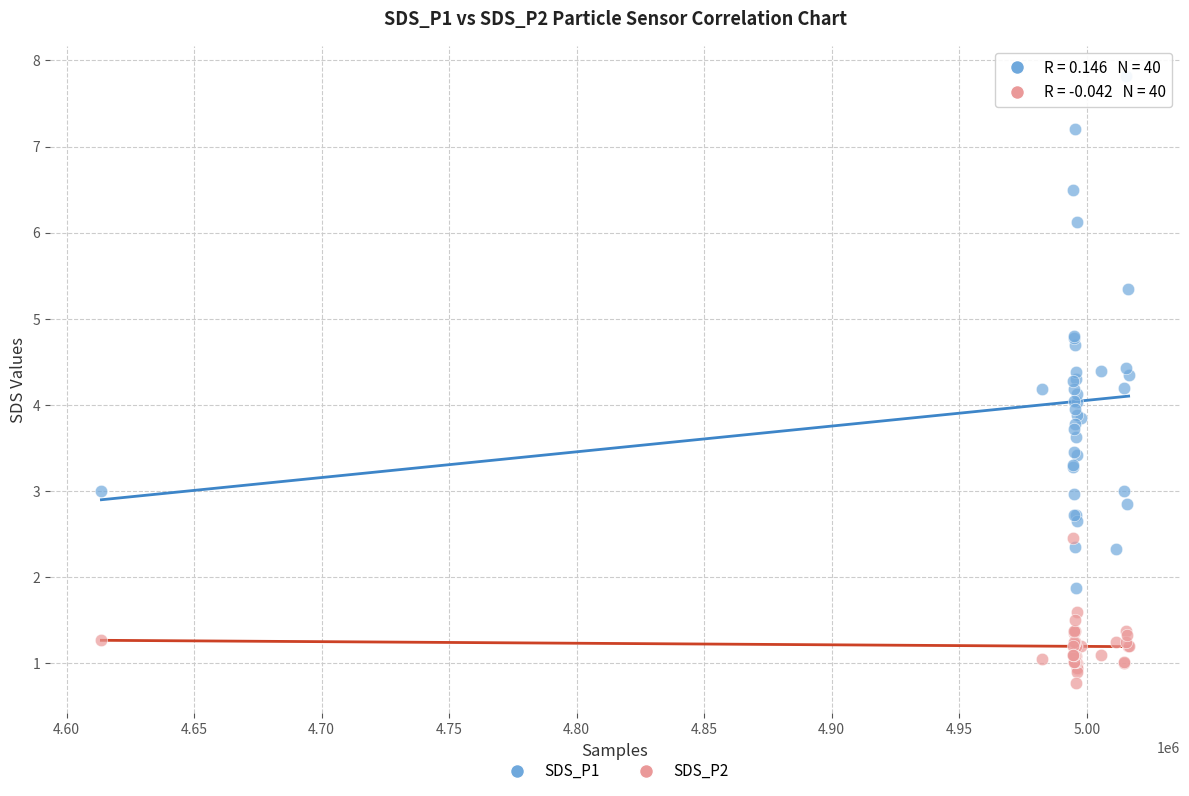

Which series reaches the maximum Y coordinate?

SDS_P1